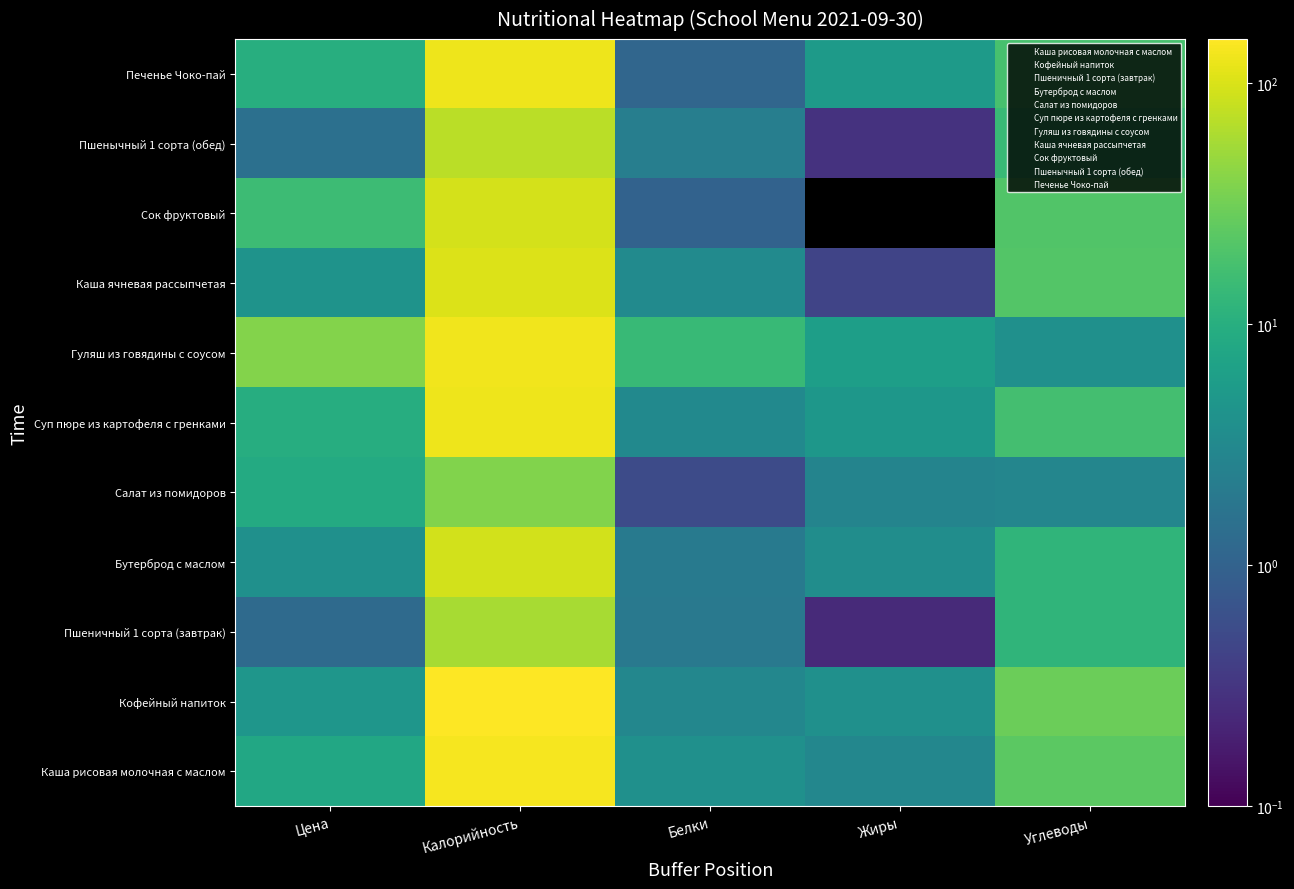

At which category does the chart reach its peak across all series?

Калорийность